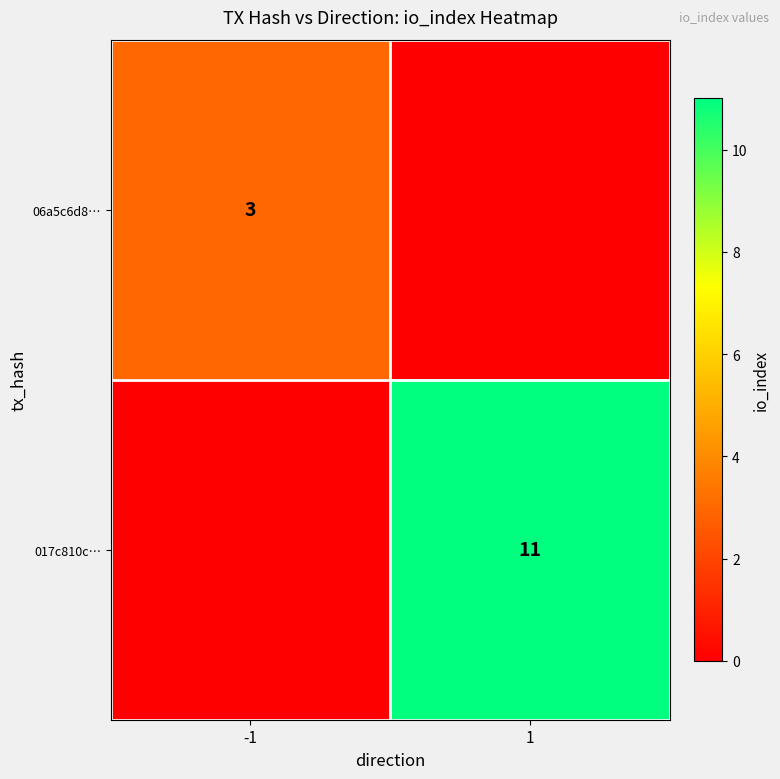

True or false: 06a5c6d8… has a value of 2 at -1.

False